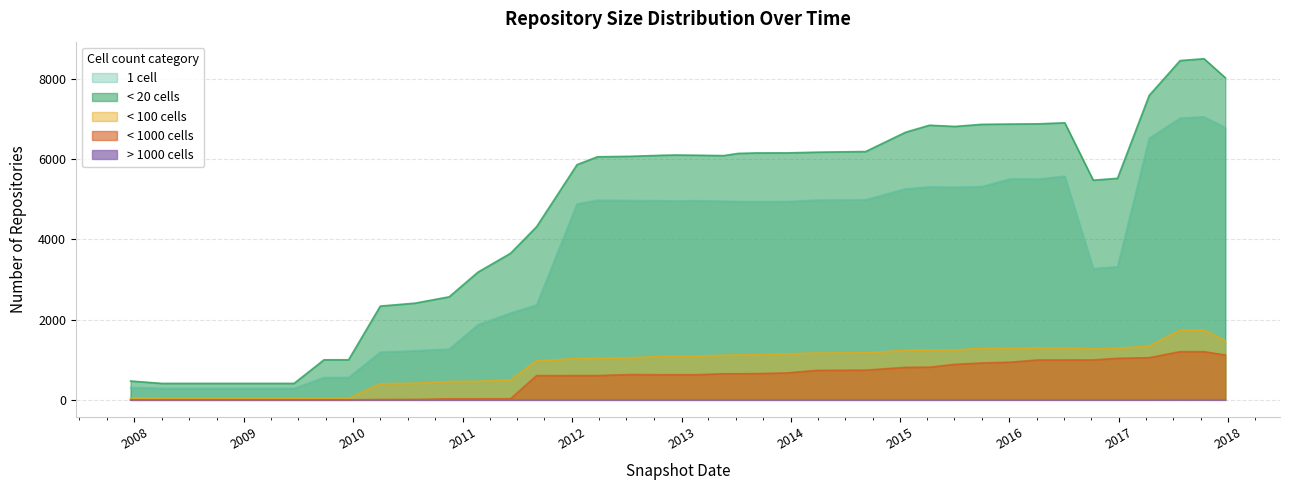

Reading right to left, what are all the values shown in this chart?

one_cell: 2017-12-22=6782	2017-10-12=7050	2017-07-24=7016	2017-04-12=6517	2016-12-27=3316	2016-10-07=3271	2016-07-04=5570	2016-04-05=5500	2016-01-04=5505	2015-10-01=5312	2015-07-03=5296	2015-04-09=5305	2015-01-19=5255	2014-09-08=4984	2014-03-28=4974	2013-12-20=4940	2013-09-10=4937	2013-07-09=4940	2013-05-21=4949	2013-02-20=4960	2012-12-11=4956	2012-10-31=4959	2012-07-13=4966	2012-03-26=4973	2012-01-18=4881	2011-09-05=2364	2011-06-10=2164	2011-02-21=1870	2010-11-17=1267	2010-07-26=1224	2010-04-01=1189	2009-12-16=558	2009-09-25=558	2009-06-17=289	2009-04-06=289	2008-12-17=289	2008-10-10=289	2008-06-27=289	2008-04-01=290	2007-12-19=308
under_twenty_cells: 2017-12-22=8022	2017-10-12=8495	2017-07-24=8449	2017-04-12=7583	2016-12-27=5517	2016-10-07=5470	2016-07-04=6899	2016-04-05=6874	2016-01-04=6868	2015-10-01=6861	2015-07-03=6809	2015-04-09=6839	2015-01-19=6664	2014-09-08=6184	2014-03-28=6168	2013-12-20=6150	2013-09-10=6149	2013-07-09=6137	2013-05-21=6082	2013-02-20=6092	2012-12-11=6097	2012-10-31=6091	2012-07-13=6065	2012-03-26=6053	2012-01-18=5857	2011-09-05=4313	2011-06-10=3650	2011-02-21=3180	2010-11-17=2566	2010-07-26=2408	2010-04-01=2335	2009-12-16=998	2009-09-25=998	2009-06-17=410	2009-04-06=410	2008-12-17=410	2008-10-10=410	2008-06-27=410	2008-04-01=410	2007-12-19=469
under_hundred_cells: 2017-12-22=1472	2017-10-12=1736	2017-07-24=1736	2017-04-12=1341	2016-12-27=1281	2016-10-07=1266	2016-07-04=1298	2016-04-05=1297	2016-01-04=1278	2015-10-01=1280	2015-07-03=1245	2015-04-09=1240	2015-01-19=1233	2014-09-08=1171	2014-03-28=1166	2013-12-20=1146	2013-09-10=1125	2013-07-09=1117	2013-05-21=1111	2013-02-20=1086	2012-12-11=1082	2012-10-31=1081	2012-07-13=1048	2012-03-26=1032	2012-01-18=1030	2011-09-05=974	2011-06-10=492	2011-02-21=463	2010-11-17=458	2010-07-26=413	2010-04-01=402	2009-12-16=36	2009-09-25=36	2009-06-17=36	2009-04-06=36	2008-12-17=36	2008-10-10=36	2008-06-27=36	2008-04-01=36	2007-12-19=46
under_thousand_cells: 2017-12-22=1117	2017-10-12=1200	2017-07-24=1200	2017-04-12=1050	2016-12-27=1034	2016-10-07=994	2016-07-04=993	2016-04-05=993	2016-01-04=938	2015-10-01=918	2015-07-03=884	2015-04-09=814	2015-01-19=809	2014-09-08=740	2014-03-28=734	2013-12-20=671	2013-09-10=654	2013-07-09=650	2013-05-21=650	2013-02-20=626	2012-12-11=626	2012-10-31=625	2012-07-13=630	2012-03-26=605	2012-01-18=605	2011-09-05=604	2011-06-10=28	2011-02-21=26	2010-11-17=26	2010-07-26=10	2010-04-01=9	2009-12-16=0	2009-09-25=0	2009-06-17=0	2009-04-06=0	2008-12-17=0	2008-10-10=0	2008-06-27=0	2008-04-01=0	2007-12-19=0
over_thousand_cells: 2017-12-22=2	2017-10-12=2	2017-07-24=2	2017-04-12=1	2016-12-27=1	2016-10-07=1	2016-07-04=1	2016-04-05=1	2016-01-04=1	2015-10-01=1	2015-07-03=1	2015-04-09=0	2015-01-19=0	2014-09-08=0	2014-03-28=0	2013-12-20=0	2013-09-10=0	2013-07-09=0	2013-05-21=0	2013-02-20=0	2012-12-11=0	2012-10-31=0	2012-07-13=0	2012-03-26=0	2012-01-18=0	2011-09-05=0	2011-06-10=0	2011-02-21=0	2010-11-17=0	2010-07-26=0	2010-04-01=0	2009-12-16=0	2009-09-25=0	2009-06-17=0	2009-04-06=0	2008-12-17=0	2008-10-10=0	2008-06-27=0	2008-04-01=0	2007-12-19=0